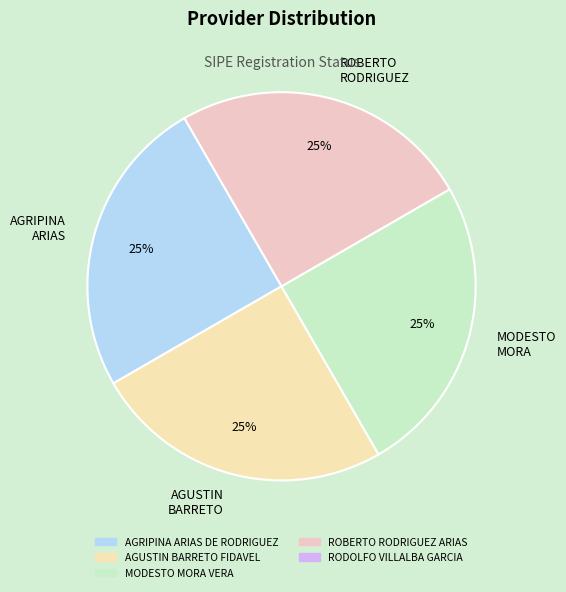

Is MODESTO MORA the majority of the pie?

No